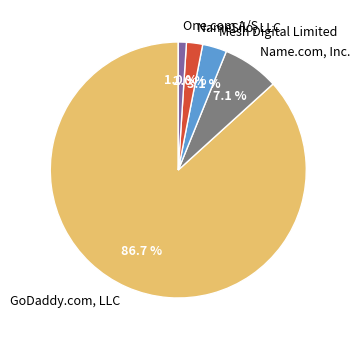

Is GoDaddy.com, LLC the majority of the pie?

Yes